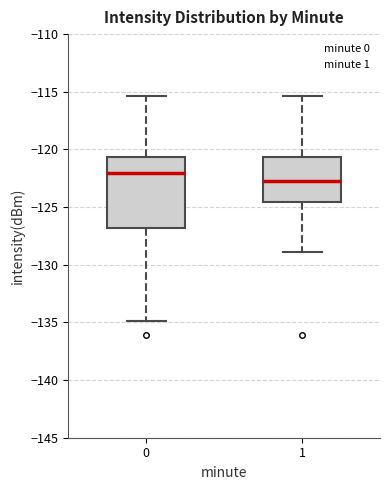

Which box's median line is the lowest?

1